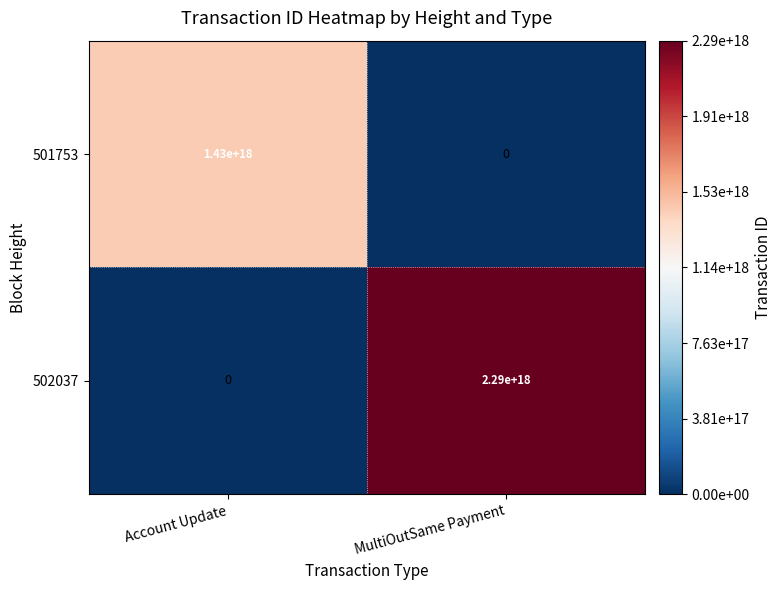

Which series has the largest range (max minus min)?

502037